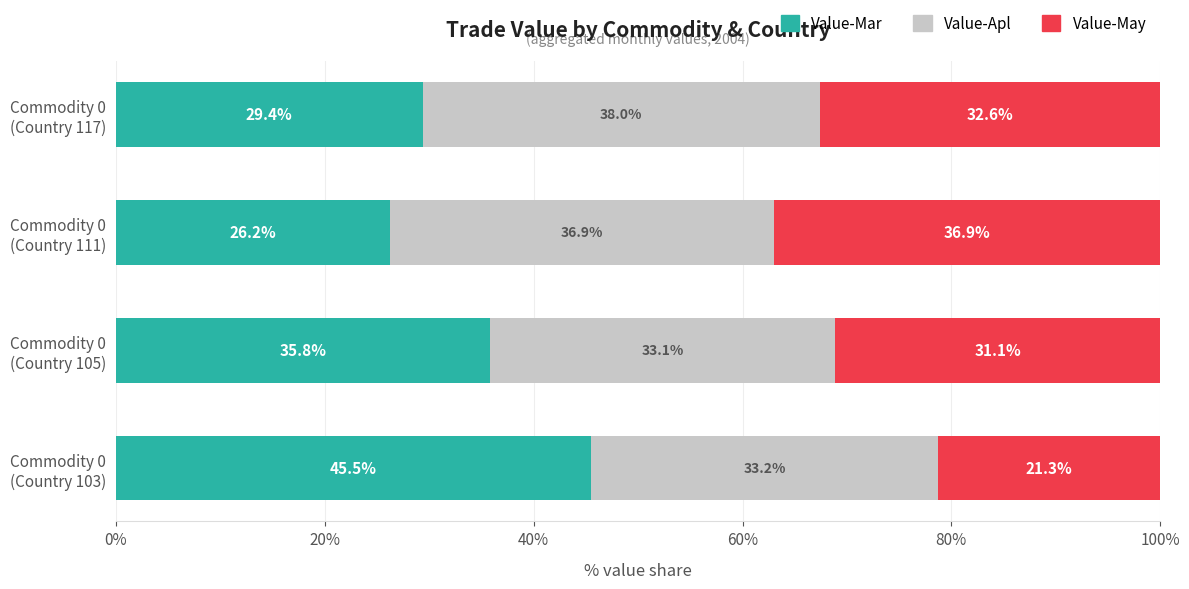

What is the lowest value of the Value-Mar series?

26.2